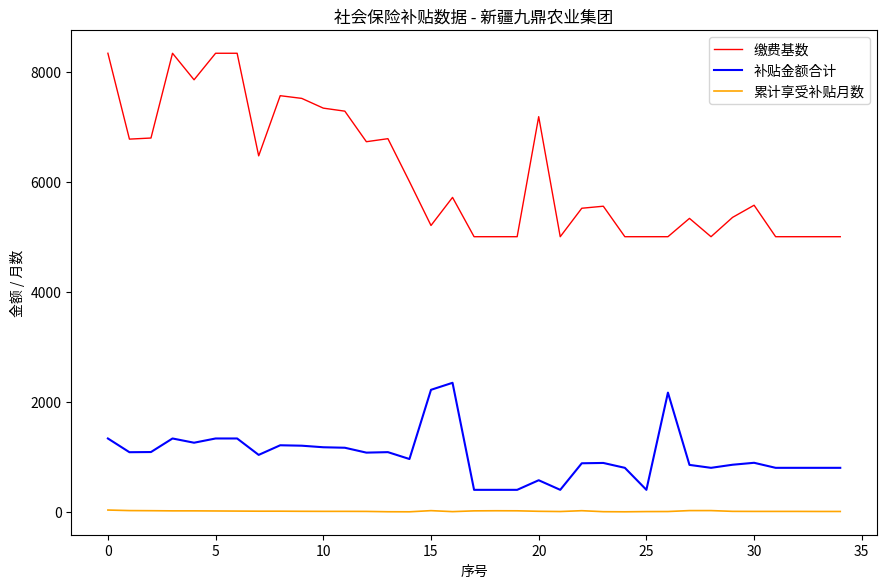

What is the maximum value for 缴费基数?

8332.0